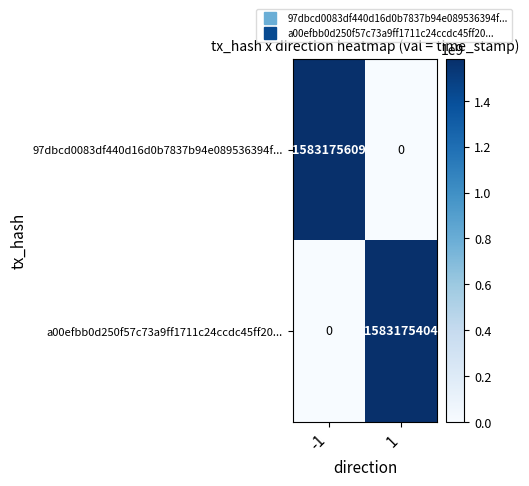

Rank the series by their average value, from highest to lowest.

97dbcd0083df440d16d0b7837b94e089536394f..., a00efbb0d250f57c73a9ff1711c24ccdc45ff20...